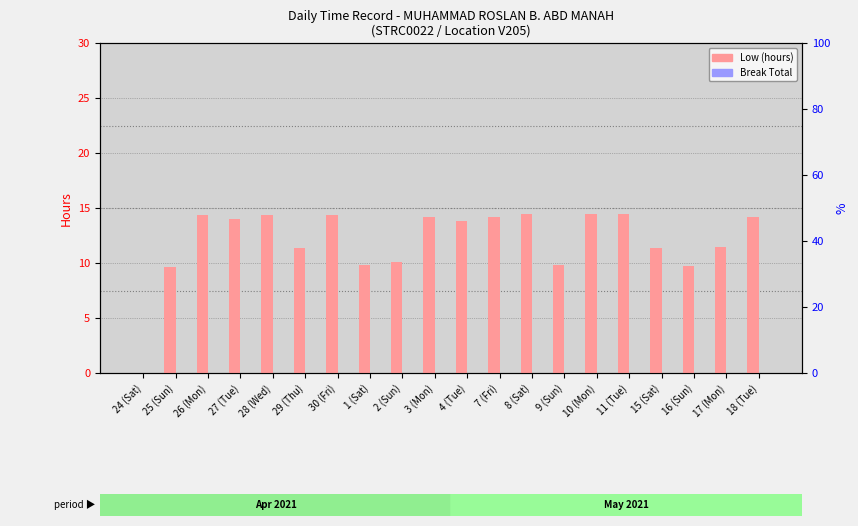

The Low (hours) series shows 0.0 at 24 (Sat). True or false?

True